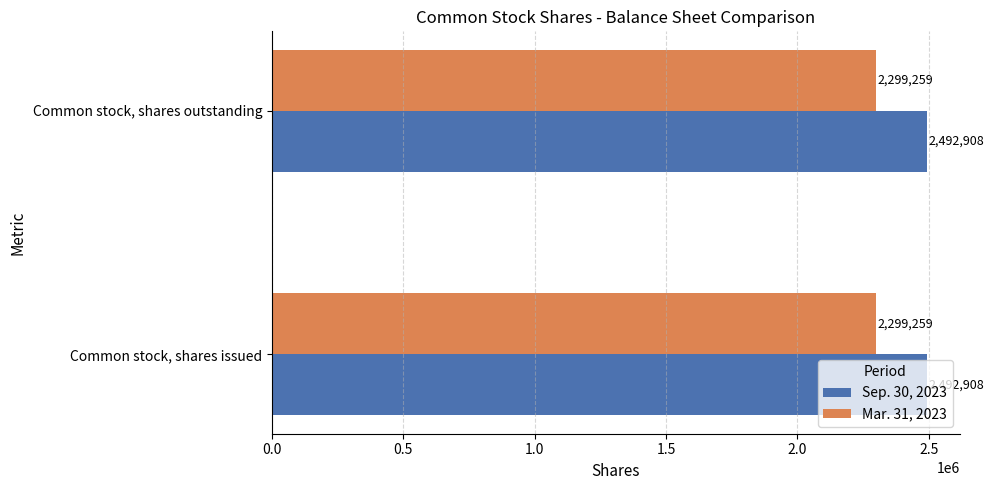

True or false: Mar. 31, 2023 has a value of 770698 at Common stock, shares issued.

False